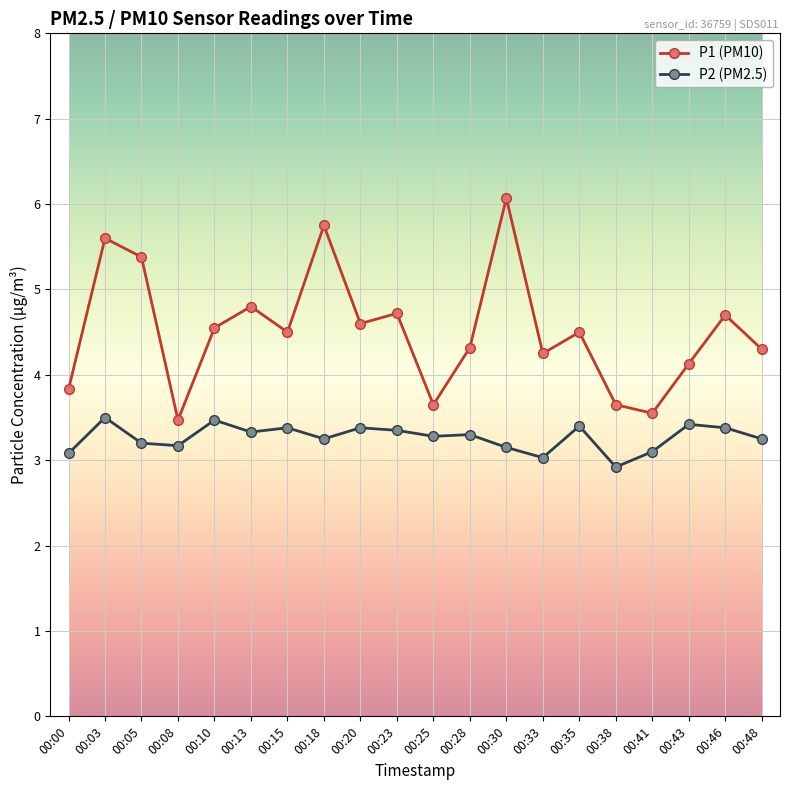

Rank the series by their average value, from highest to lowest.

P1 (PM10), P2 (PM2.5)